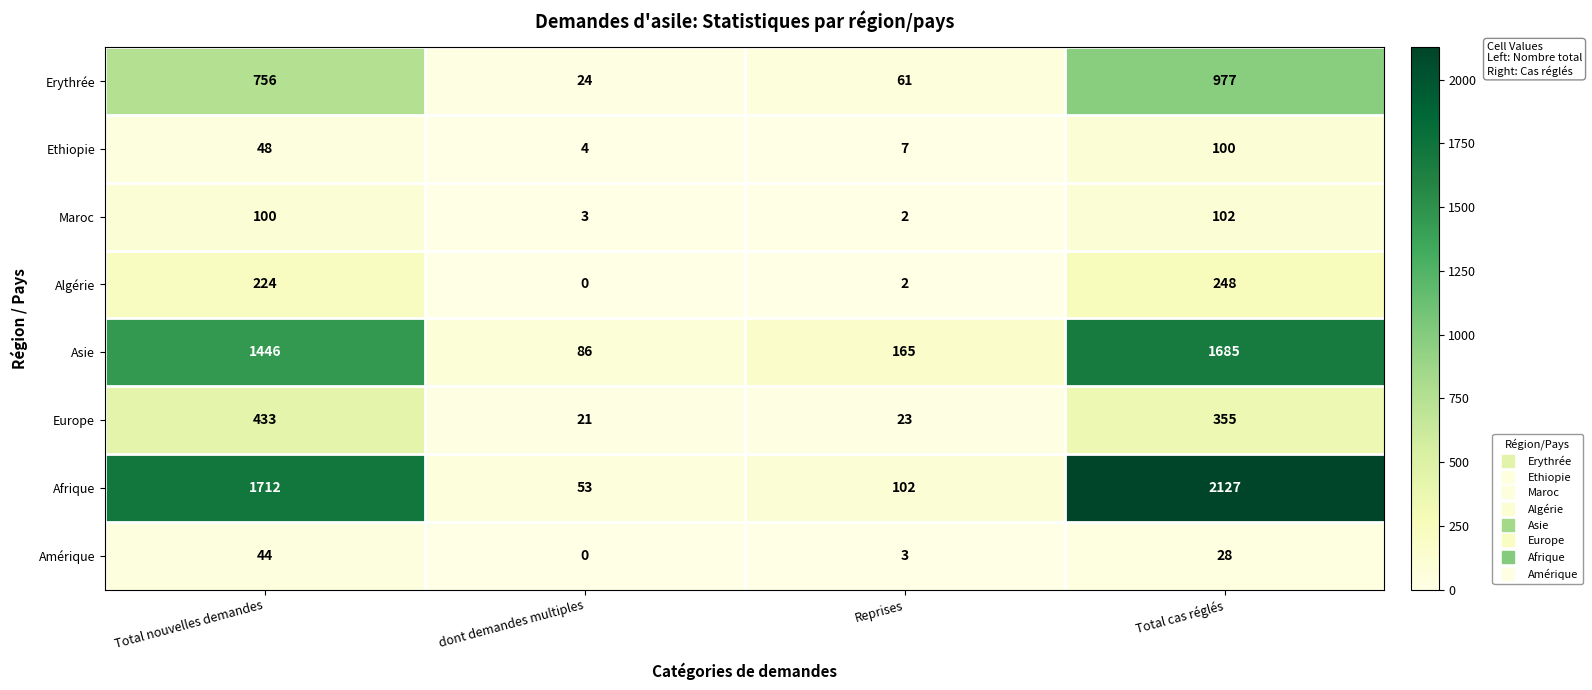

What is the difference between the maximum and minimum values in the Amérique series?

44